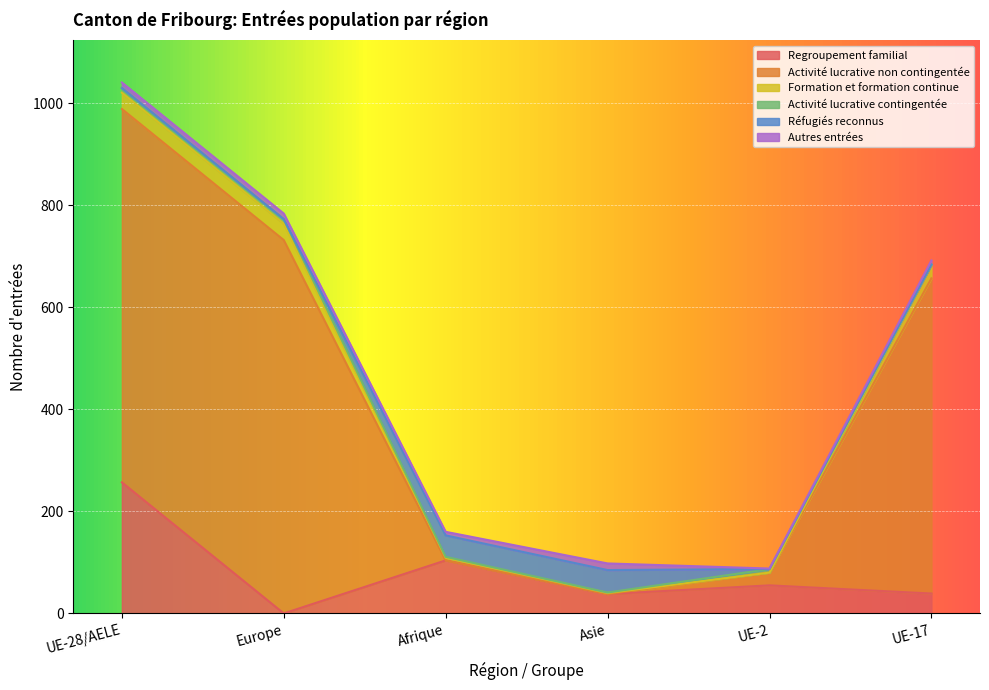

True or false: Regroupement familial has more than 0 interior local peaks.

True